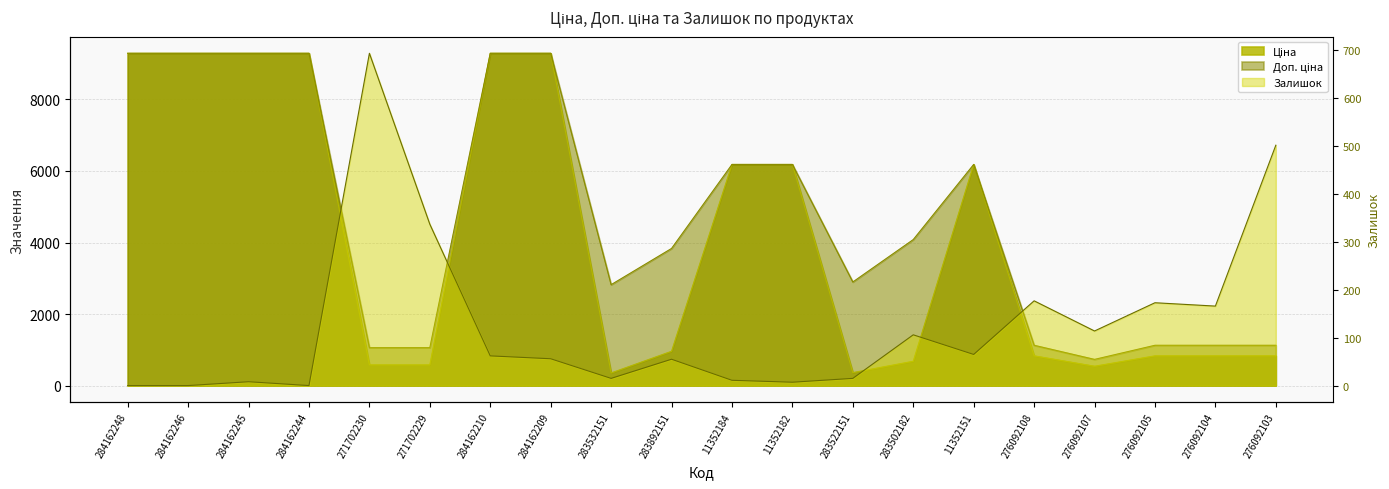

What is the difference between the Залишок values at 11352151 and 276092105?

108.0